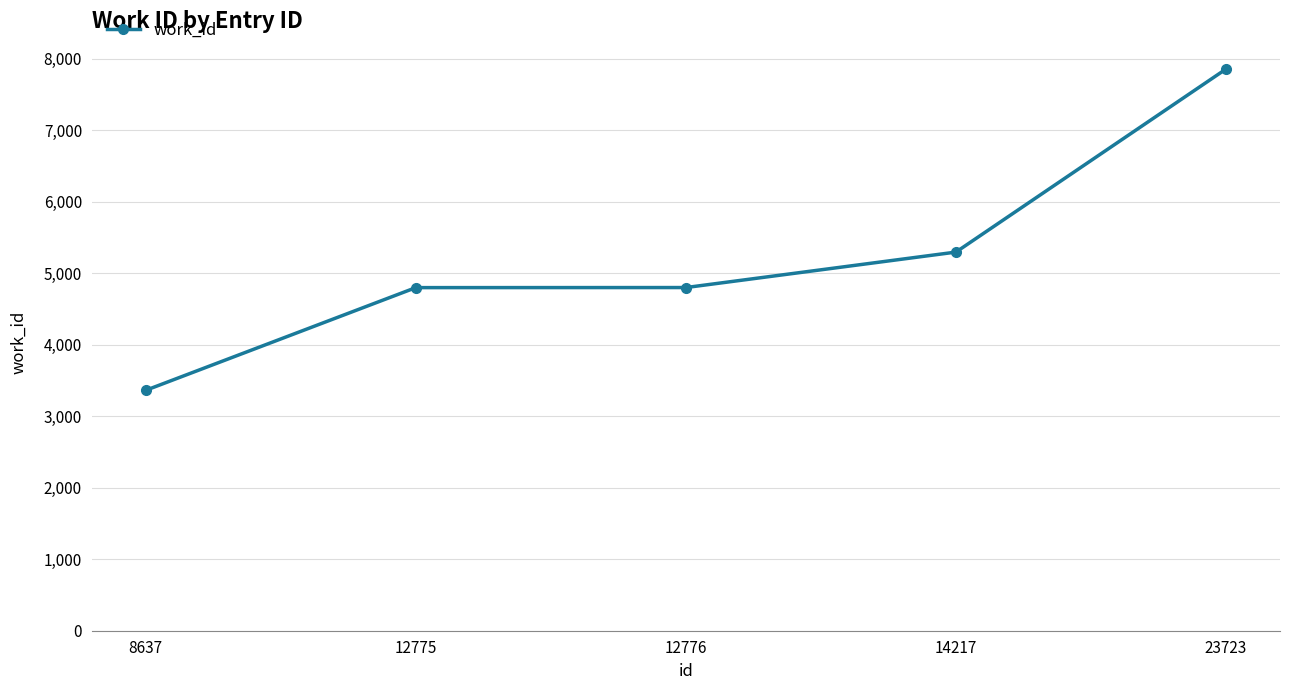

Is it true that the value at 8637 is 1045?

False